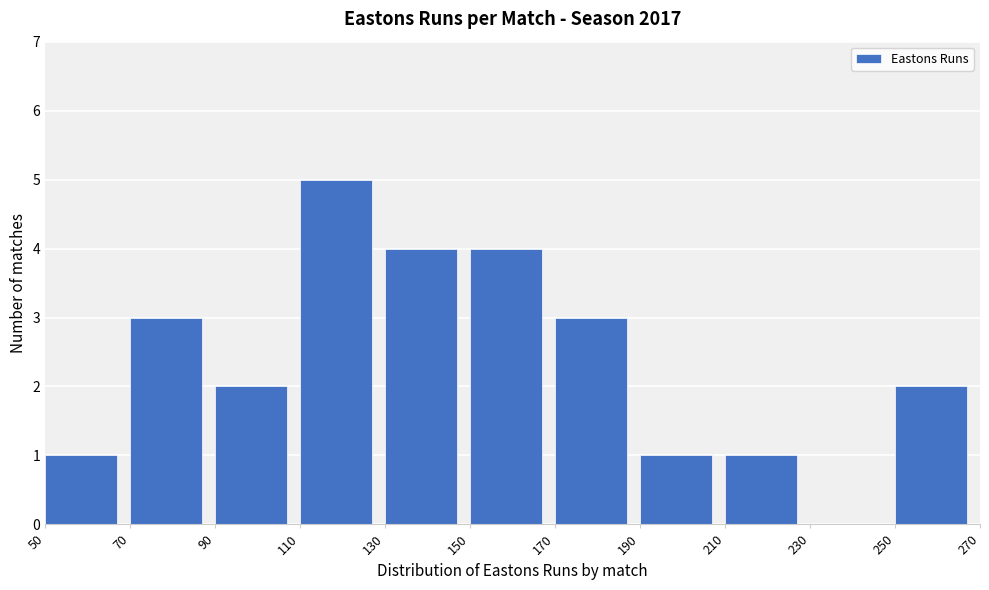

Over which range of the x-axis is the bar tallest?

110 to 130